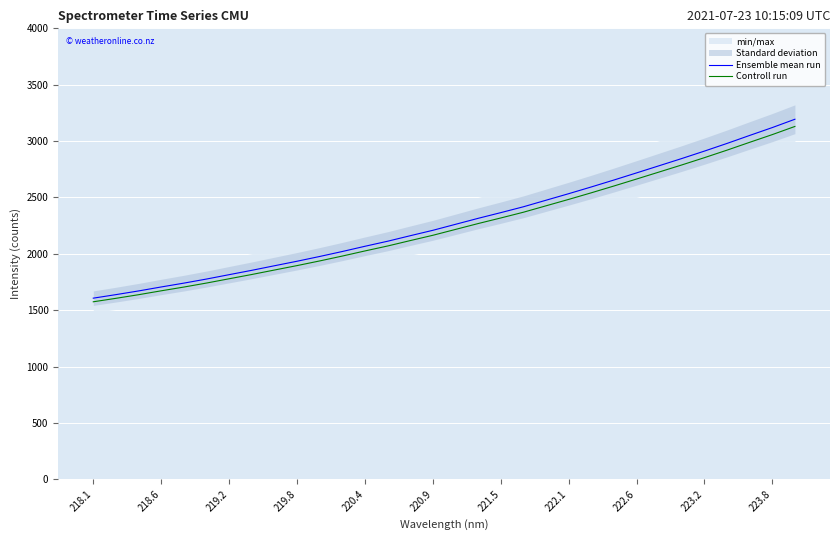

What is the minimum value for Controll run?

1574.6